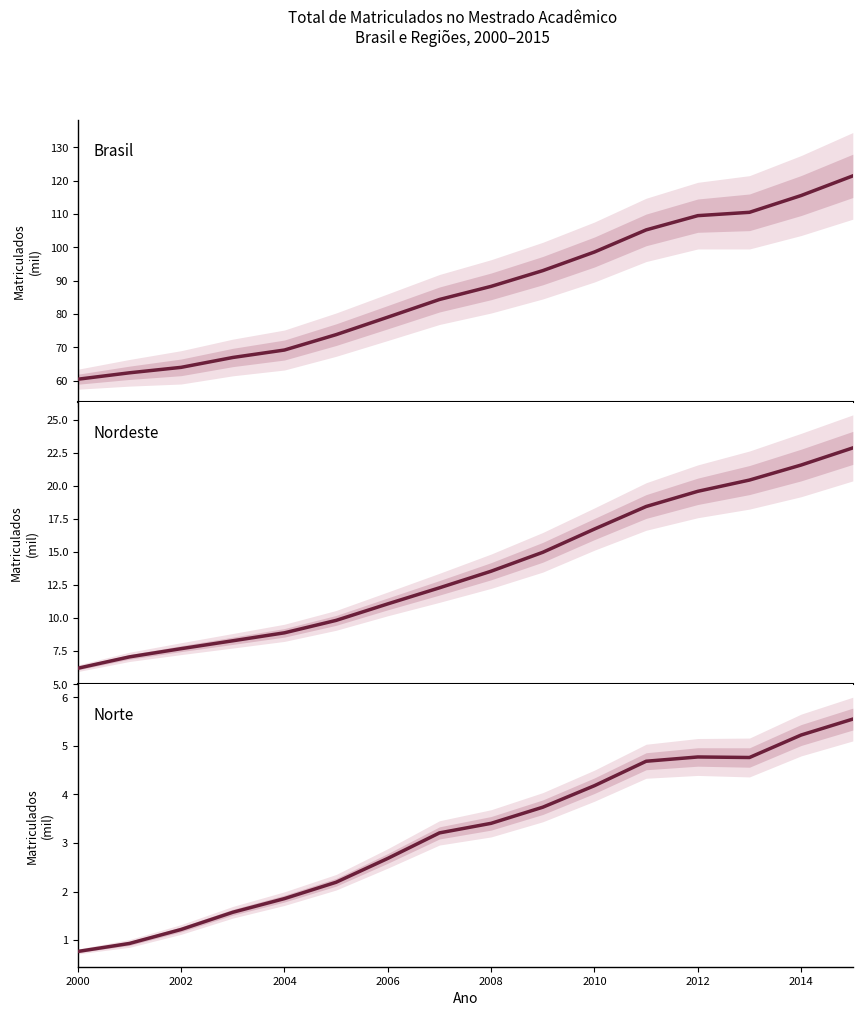

What is the value of the Nordeste point at the 2nd from the left?

7.1